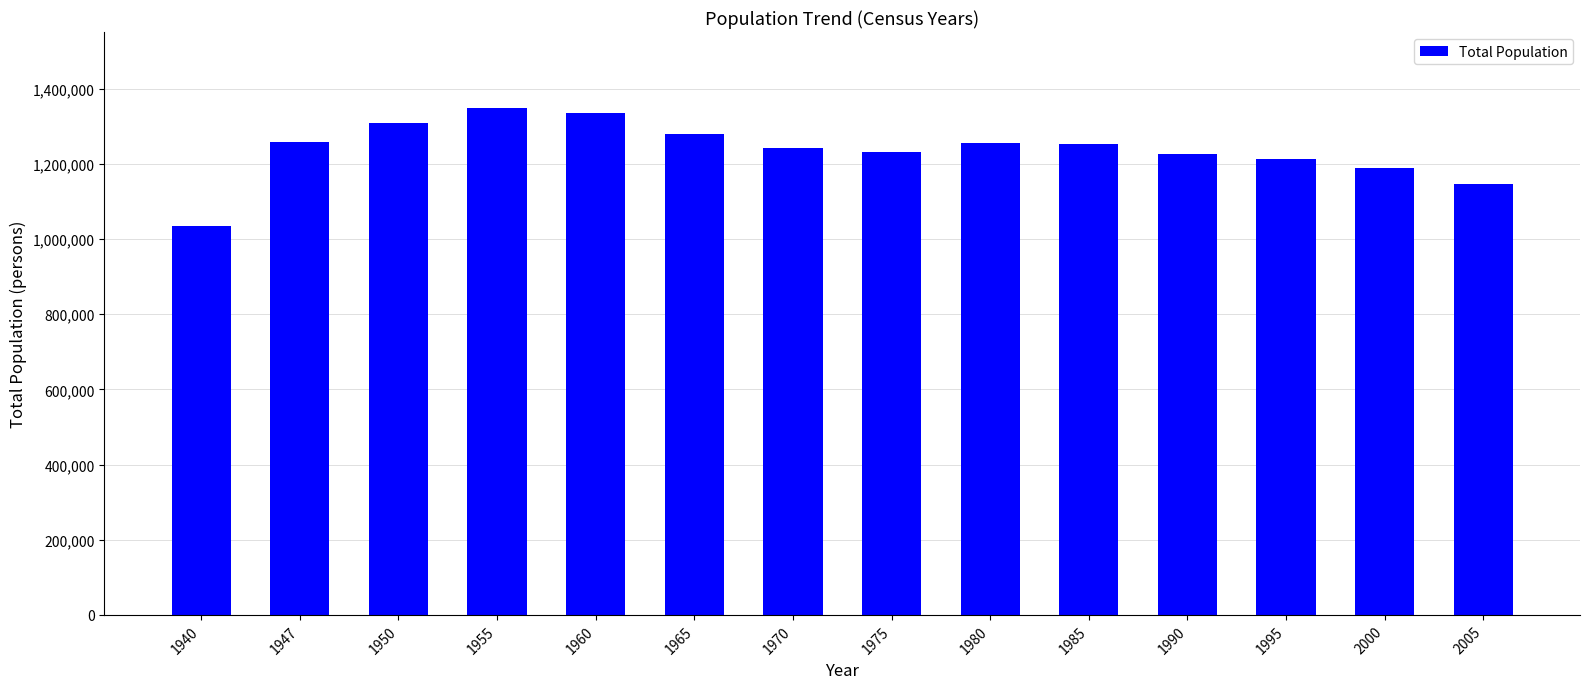

How many categories are shown in the chart?

14